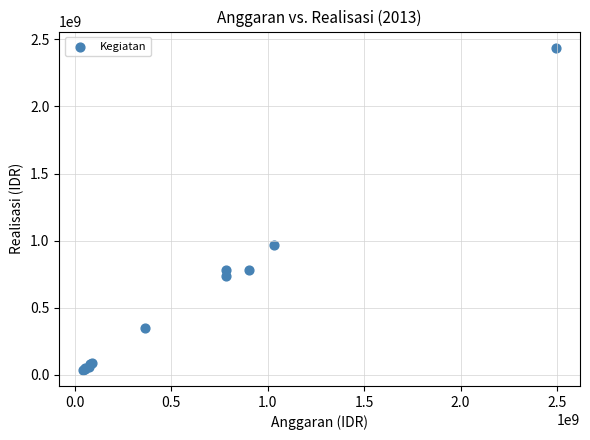

What Y value in the scatter plot is closest to 1237875475?

965879500